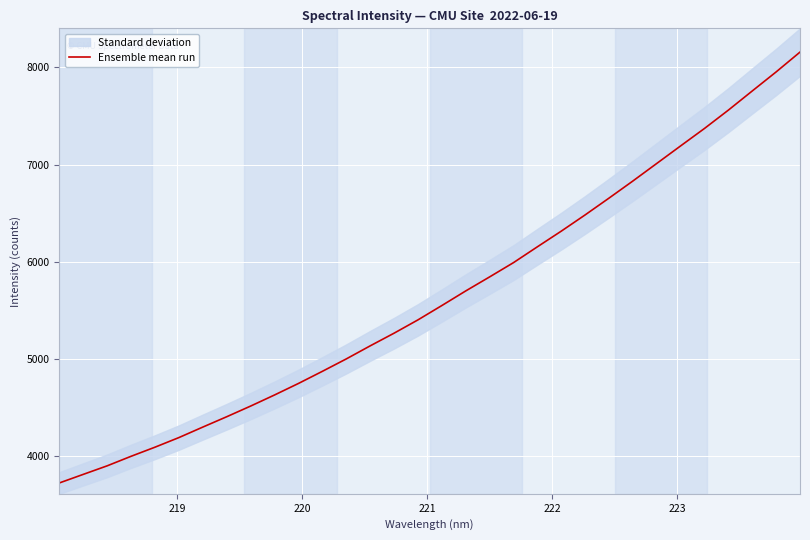

Count the number of values greater than 5548.

16